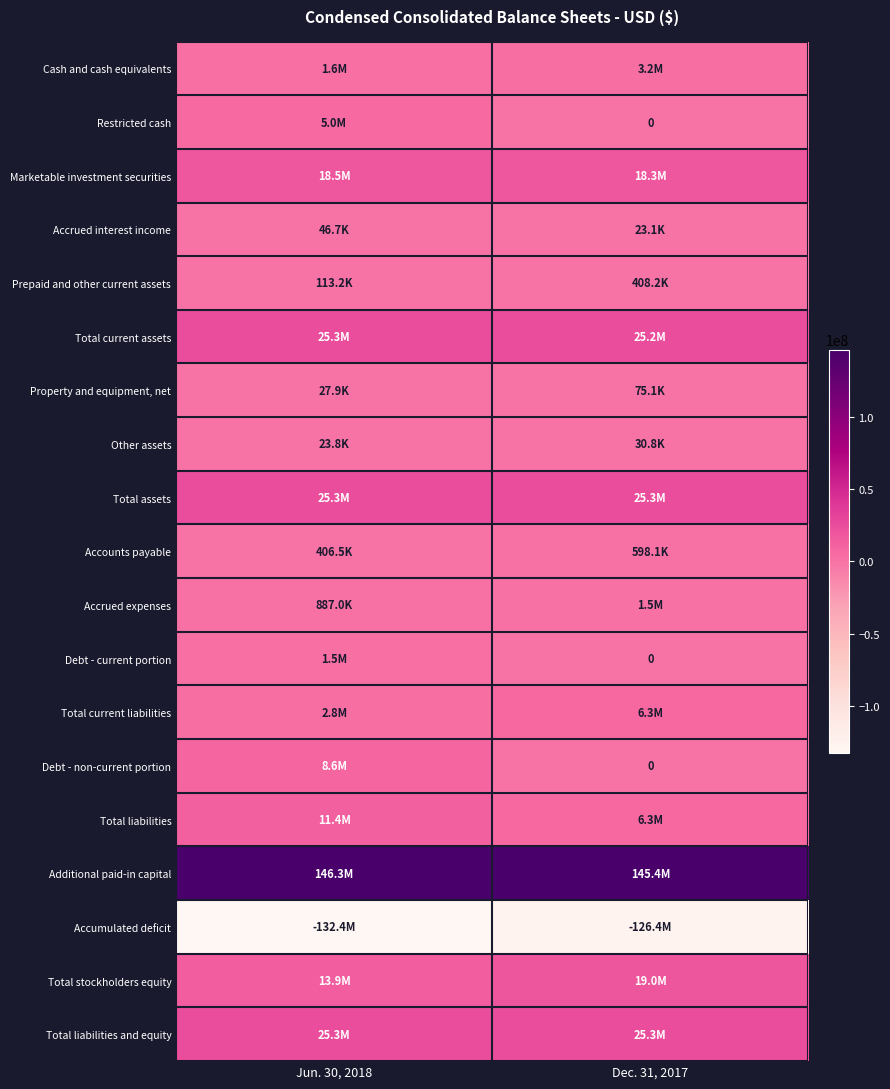

What is the difference between the highest and lowest values at Jun. 30, 2018?

278679740